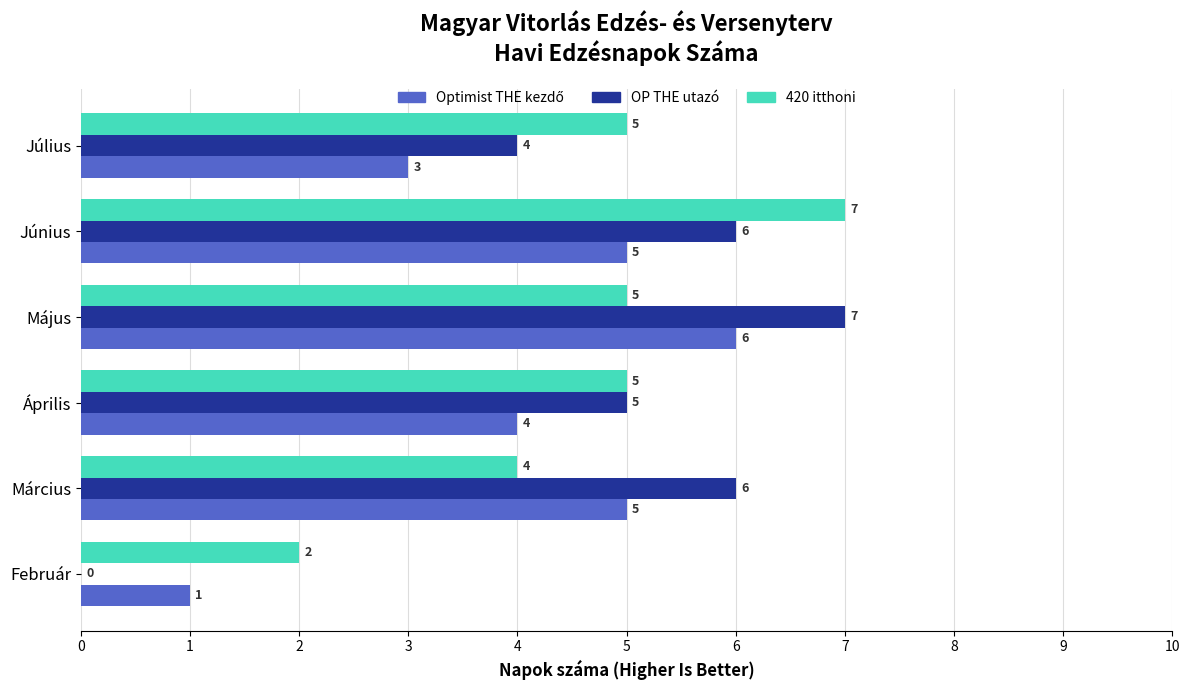

What is the sum of the OP THE utazó values at Június and Április?

11